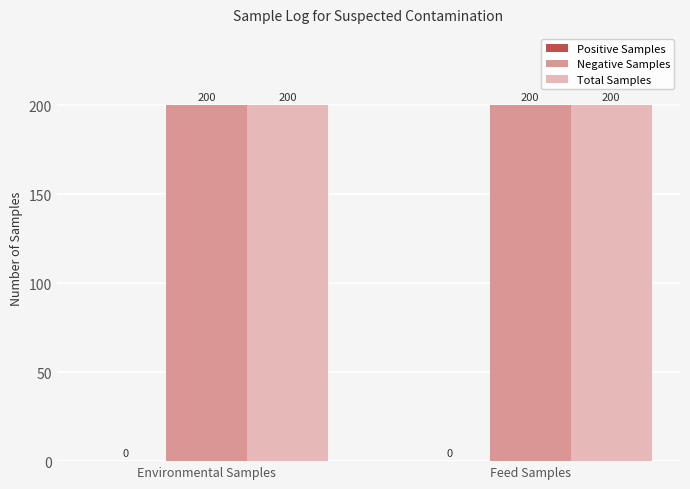

What is the label of the 1st bar from the left?

Environmental Samples